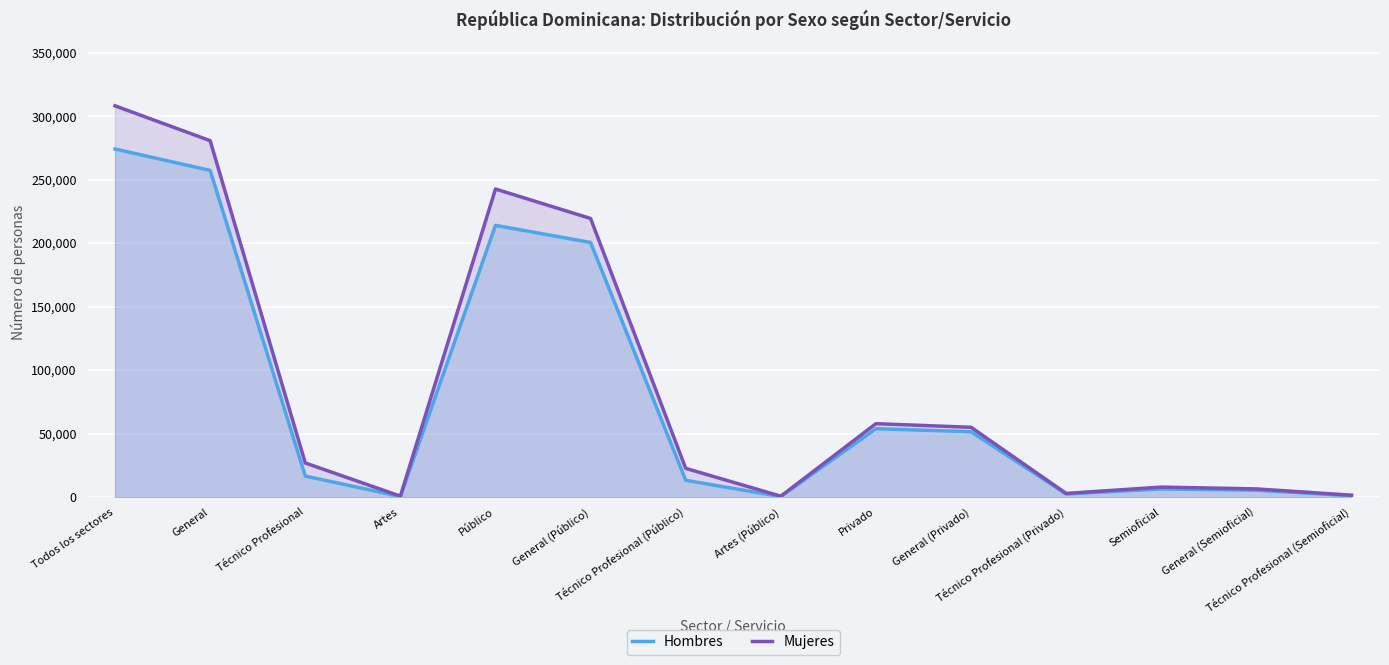

True or false: Mujeres and Hombres intersect in this chart.

False